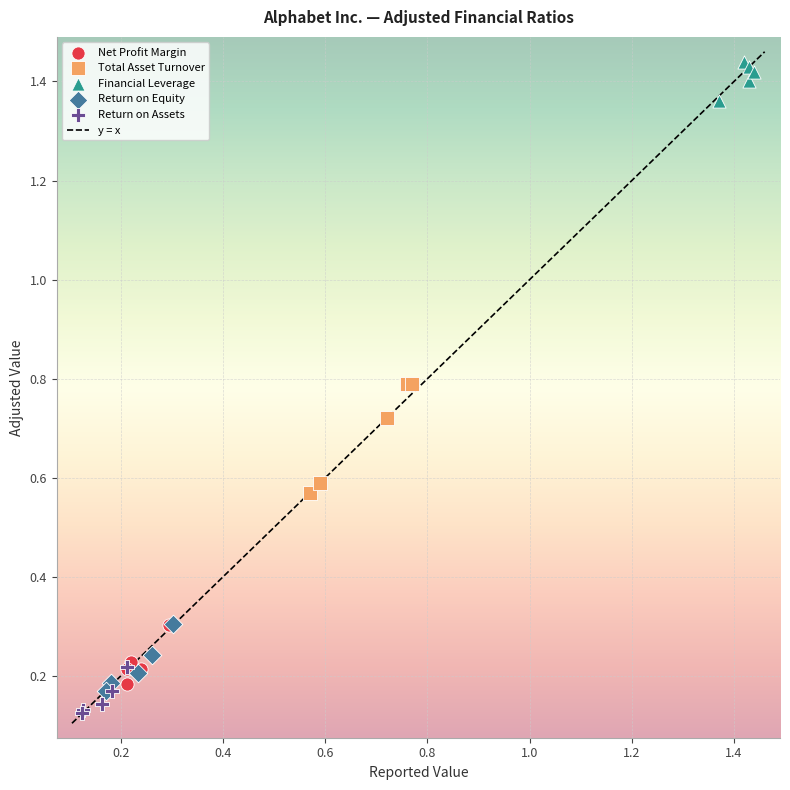

Which series has the widest spread of Y values?

Total Asset Turnover